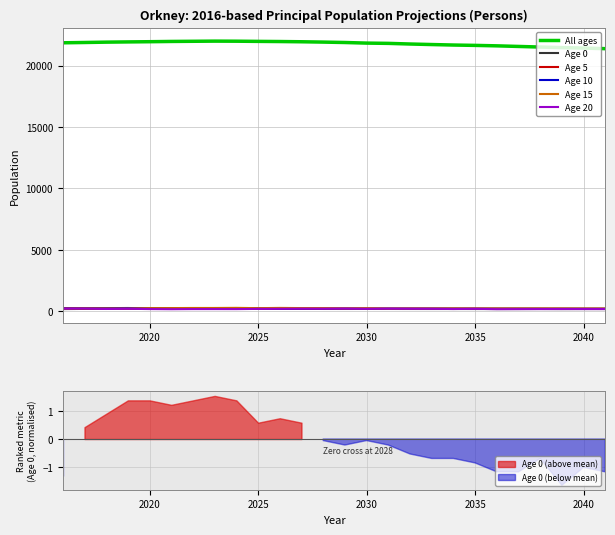

True or false: All ages and Age 10 intersect in this chart.

False